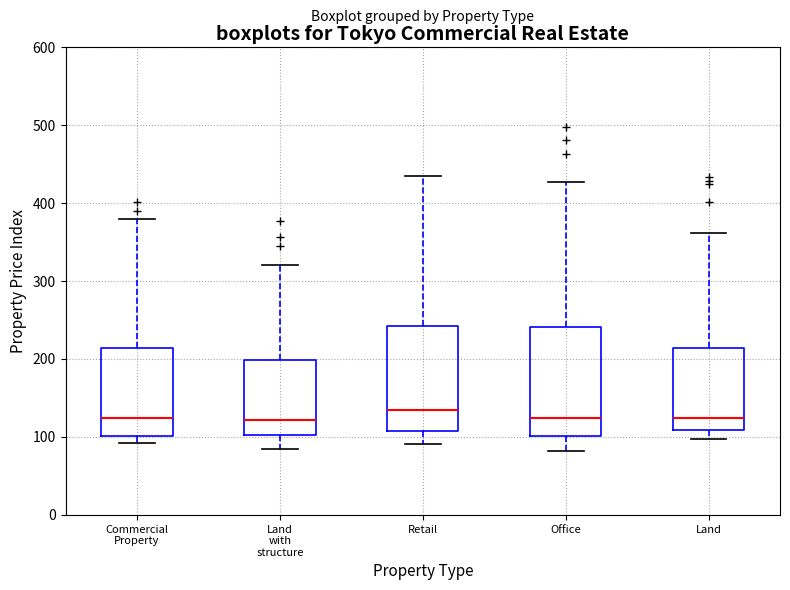

Reading left to right, transcribe this box plot: for each box, give where its median line is, the range the box spans, and where its two whiskers end, as read against the y-axis. The values are not printed on the chart, so give them approximately, as read against the axis.

Commercial Property: median 120, box 100 to 210, whiskers 90 to 380
Land with structure: median 120, box 100 to 200, whiskers 80 to 320
Retail: median 130, box 110 to 240, whiskers 90 to 430
Office: median 120, box 100 to 240, whiskers 80 to 430
Land: median 120, box 110 to 210, whiskers 100 to 360